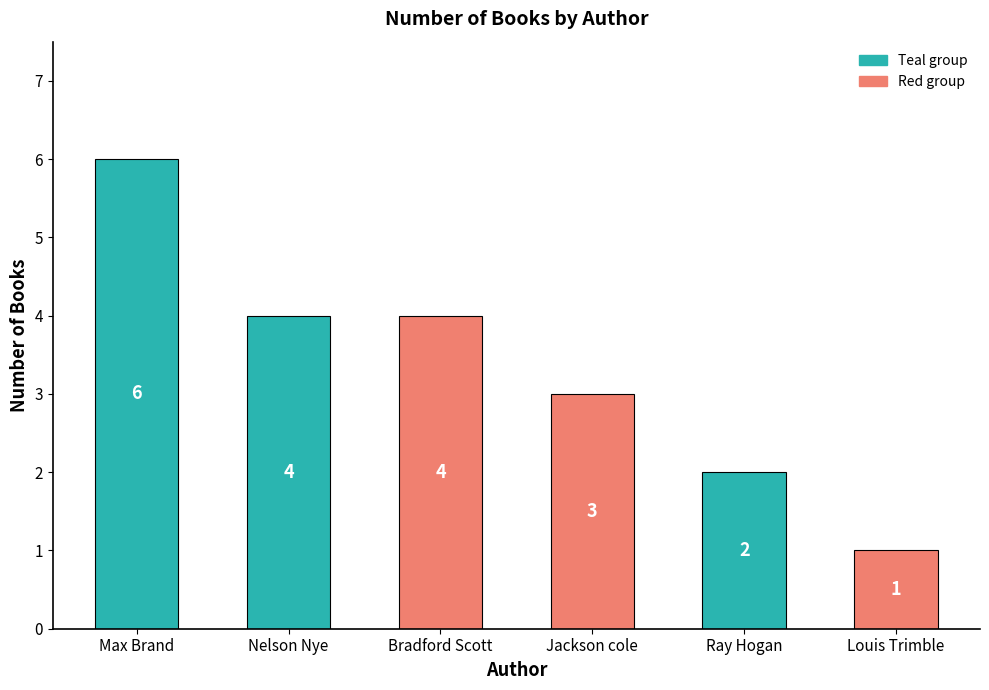

What is the ratio of the value at Bradford Scott to the value at Ray Hogan?

2.0